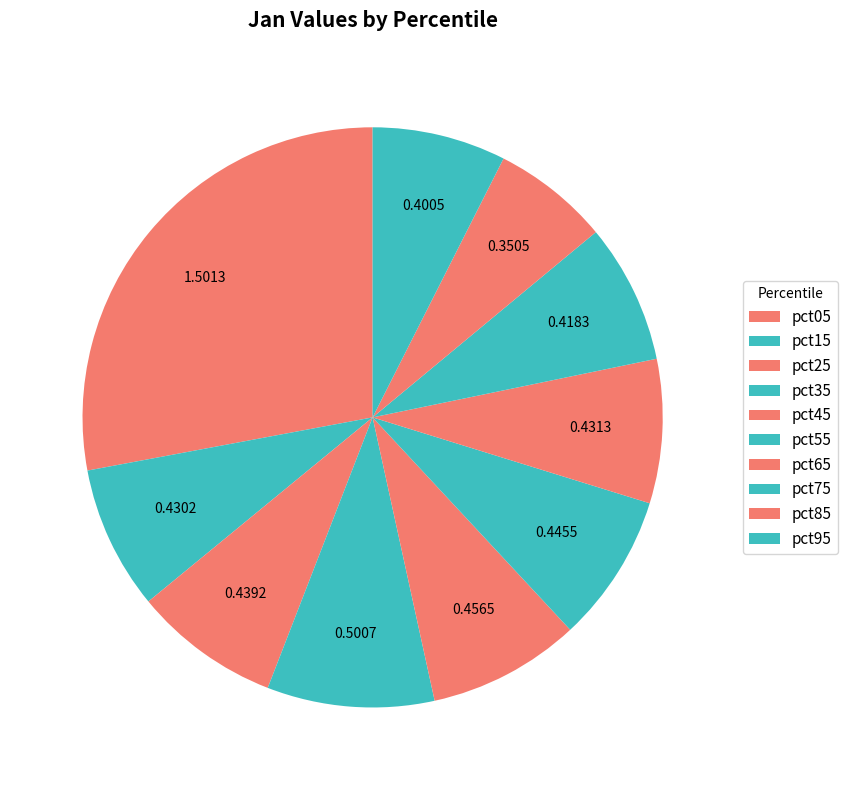

Is it true that pct95 is 7% of the pie?

True